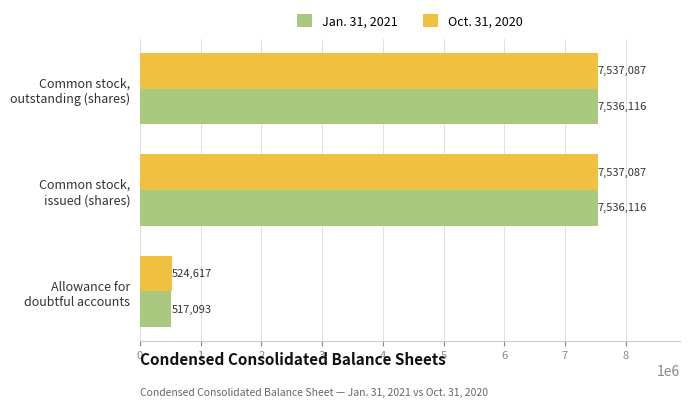

What is the average value of the Jan. 31, 2021 series?

5196442